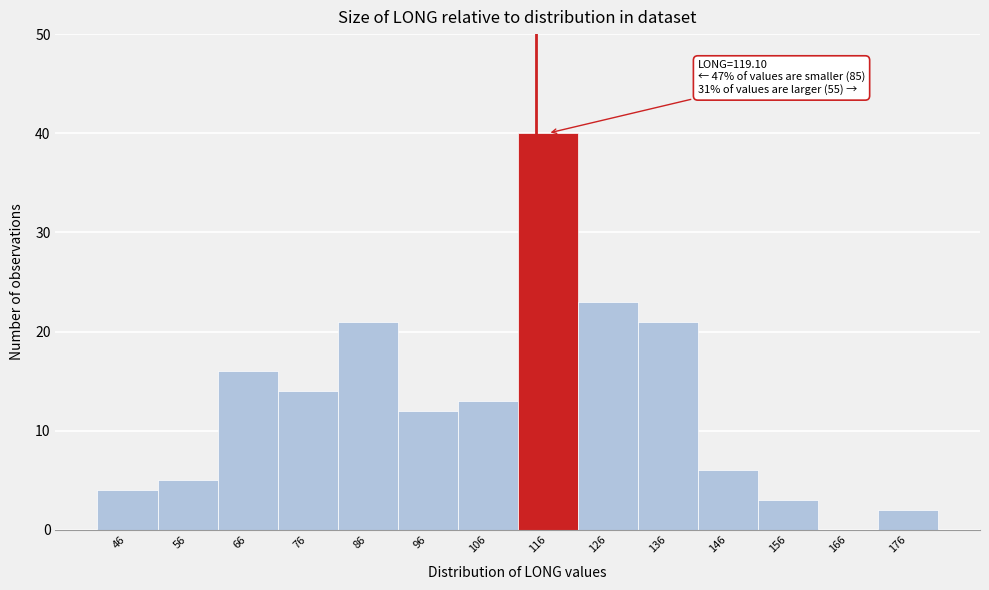

Reading right to left, what are all the values shown in this chart?

176=2	166=0	156=3	146=6	136=21	126=23	116=40	106=13	96=12	86=21	76=14	66=16	56=5	46=4